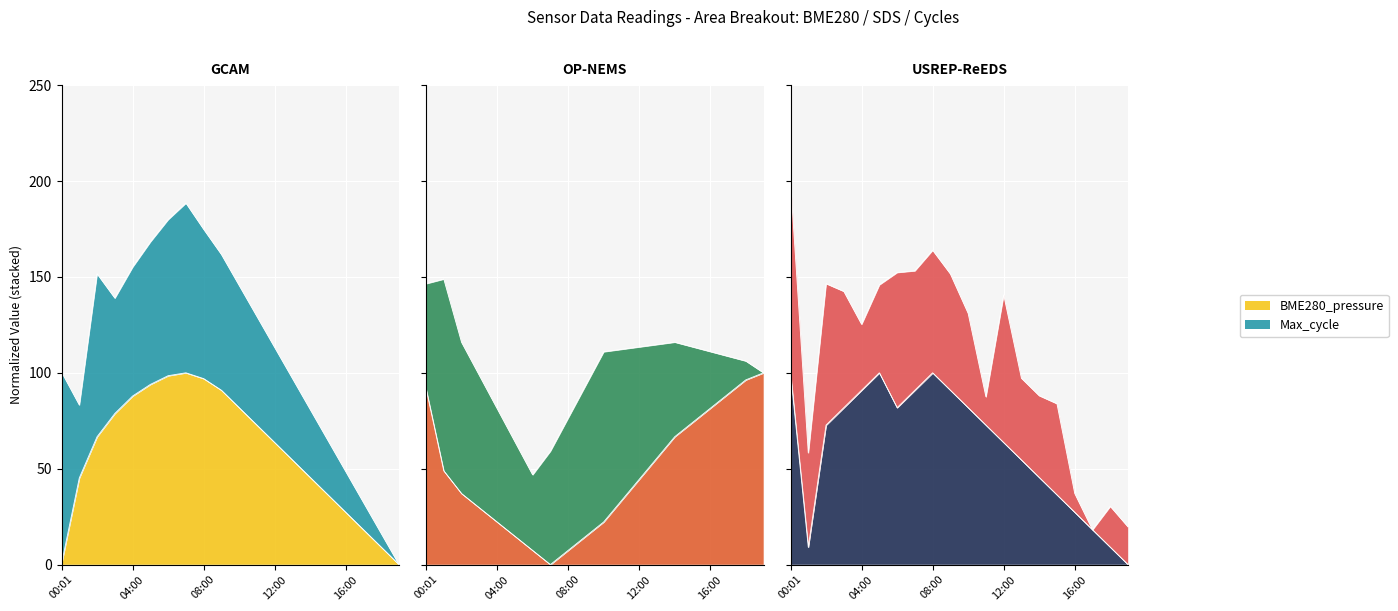

What position from the right is 03:00?

17